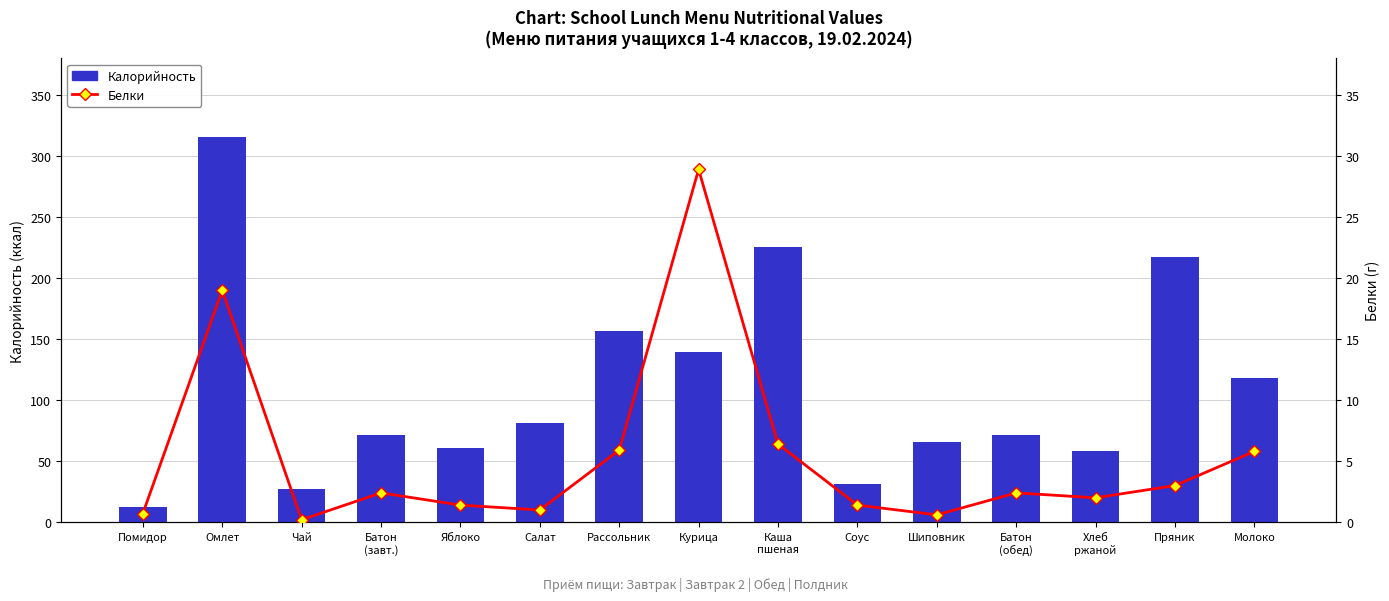

Is it true that Белки equals 0.9 at Яблоко?

False